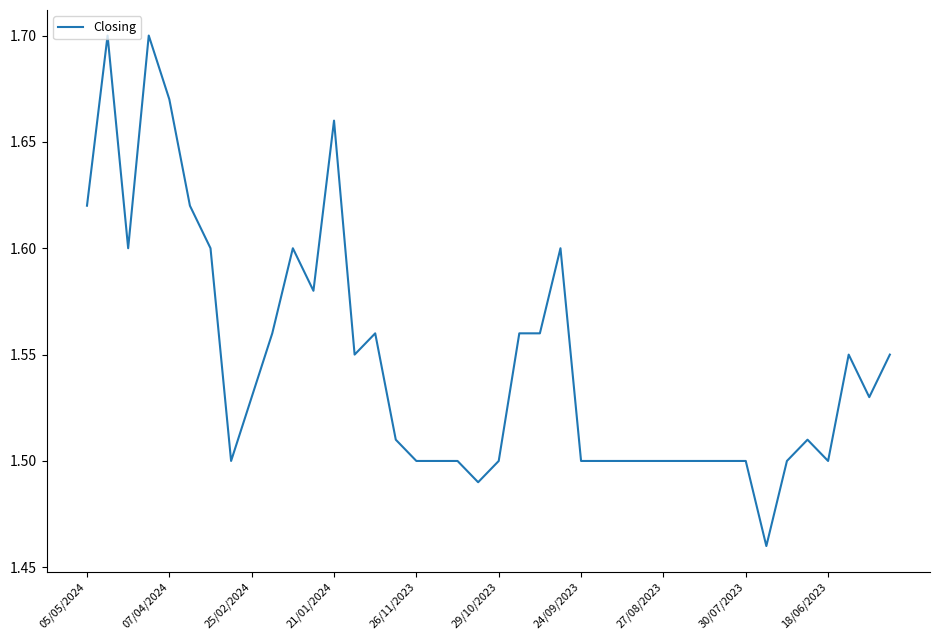

How many points are lower than both their immediate neighbors (excluding endpoints)?

8